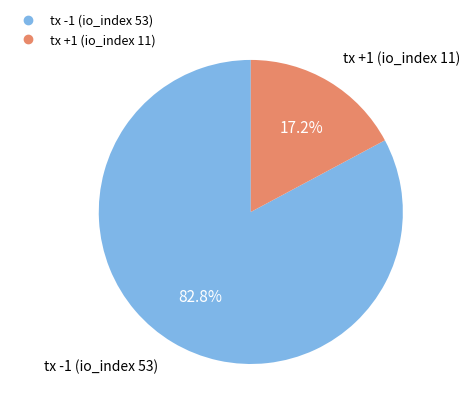

The tx +1 (io_index 11) slice represents 17% of the pie. True or false?

True